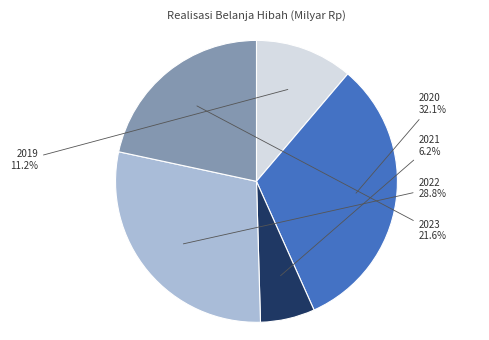

Is there any slice that represents more than half of the pie?

No